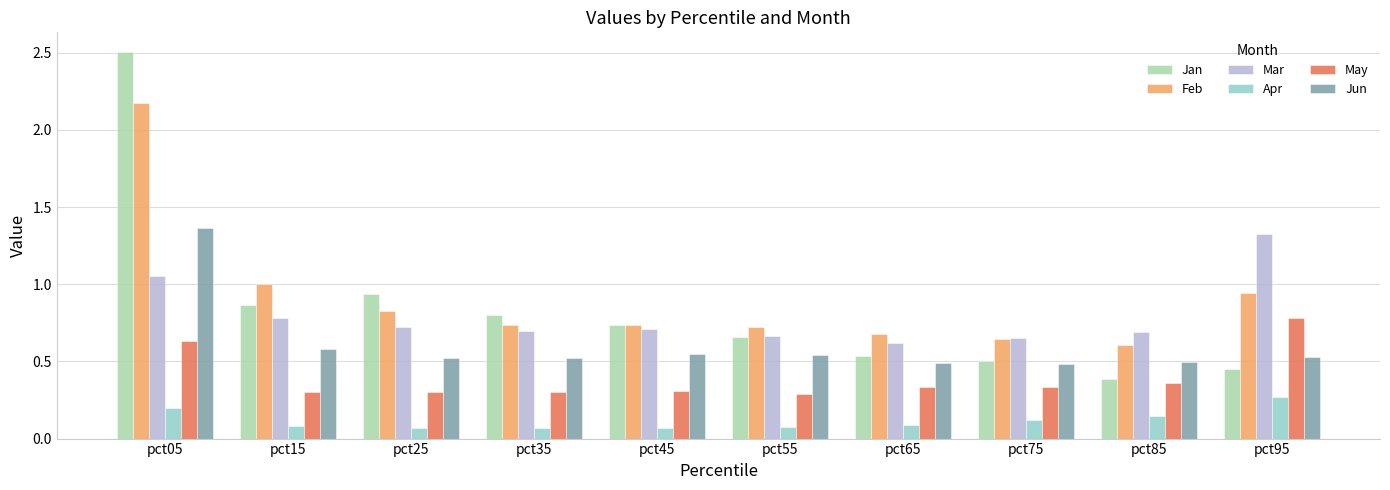

The value of Feb at pct85 is 0.6. True or false?

True